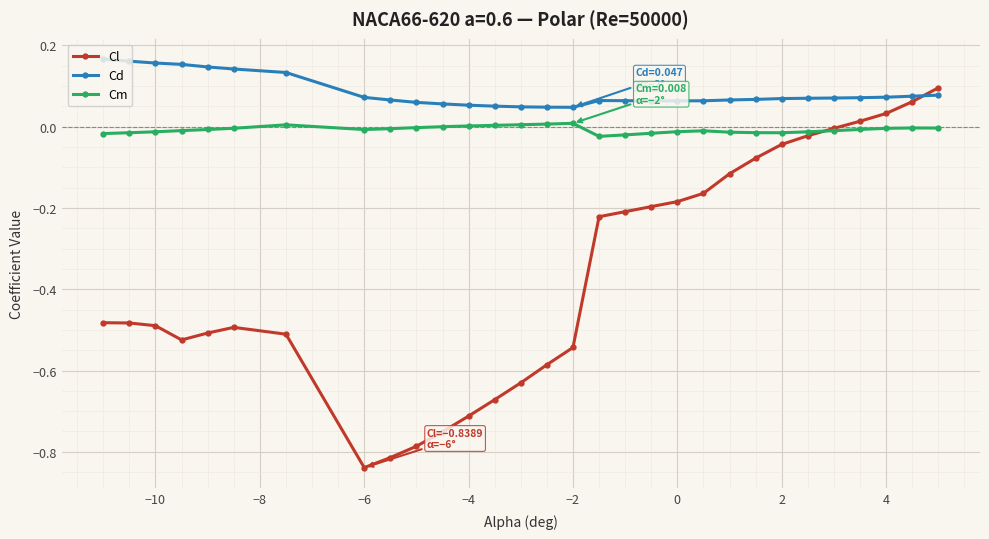

List the series in order of their overall mean, lowest first.

Cl, Cm, Cd